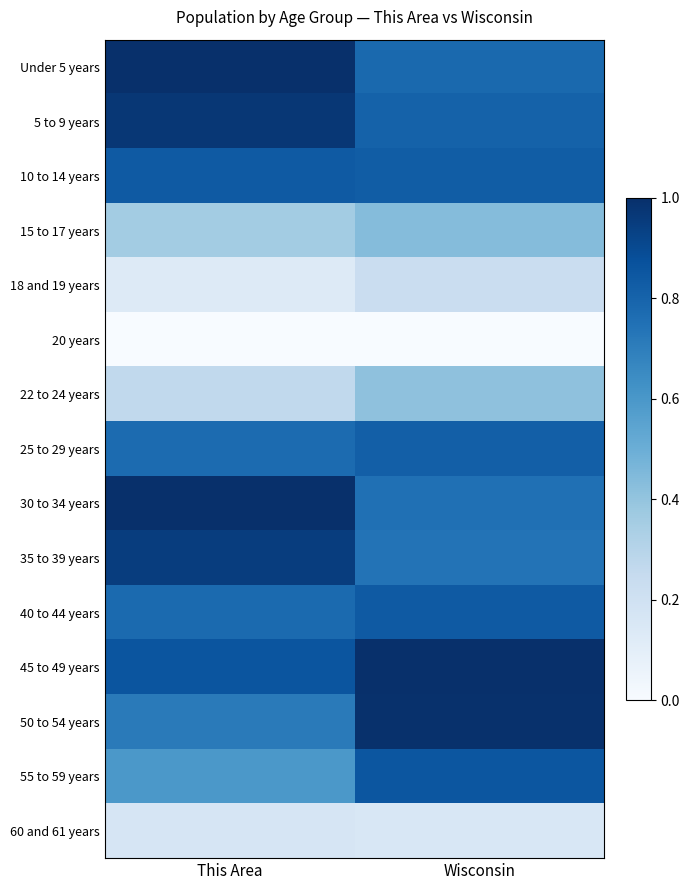

Which label corresponds to the smallest value in the chart?

This Area